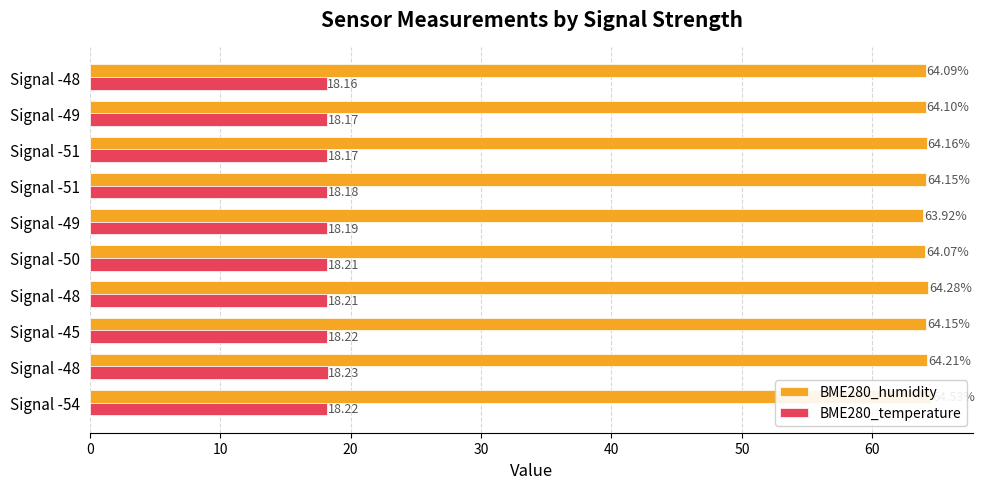

At how many categories does at least one series exceed 30?

10